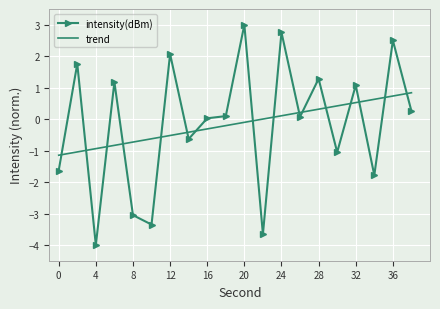

What is the difference between the maximum and minimum values in the intensity(dBm) series?

7.0